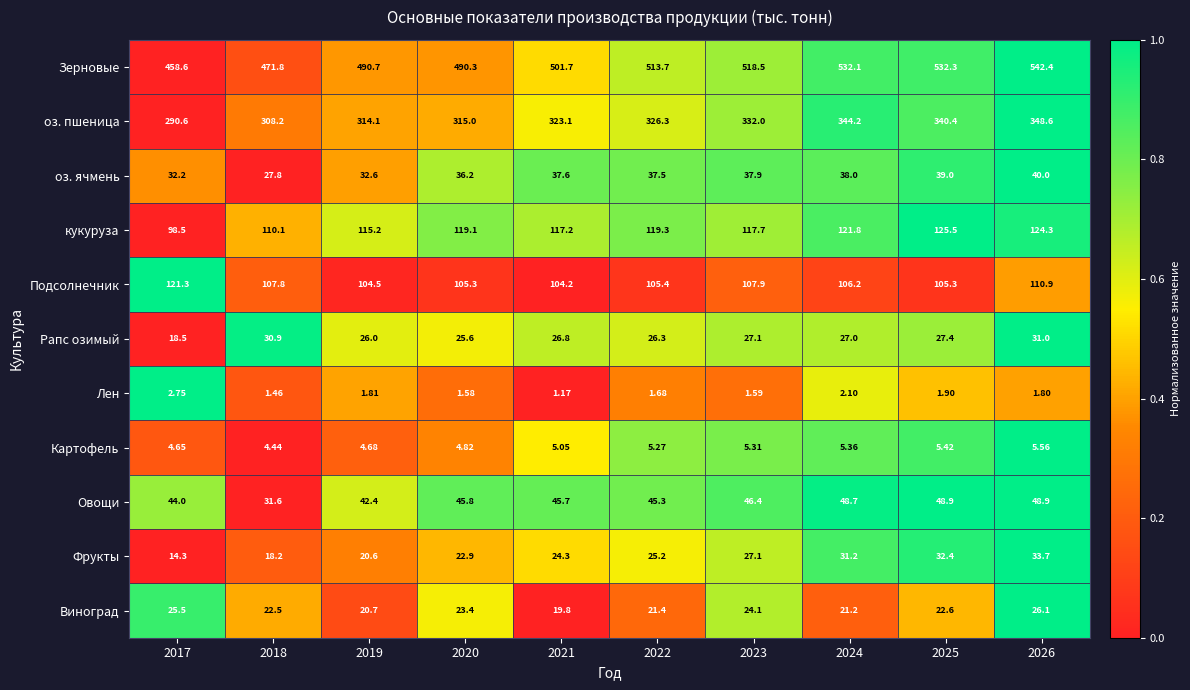

Which series changed the most between 2019 and 2024?

Зерновые